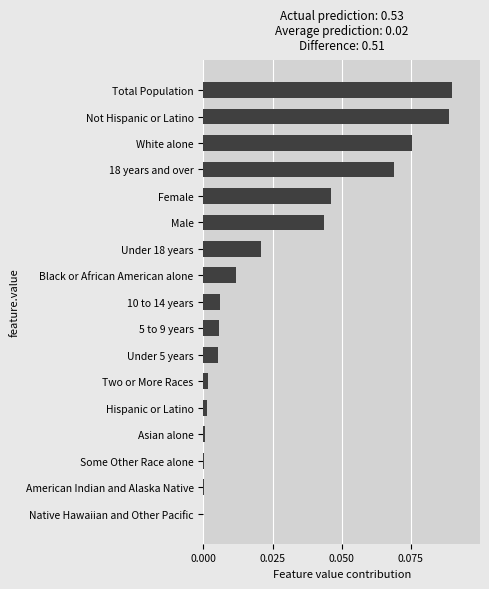

The value at American Indian and Alaska Native is 0.0. True or false?

True